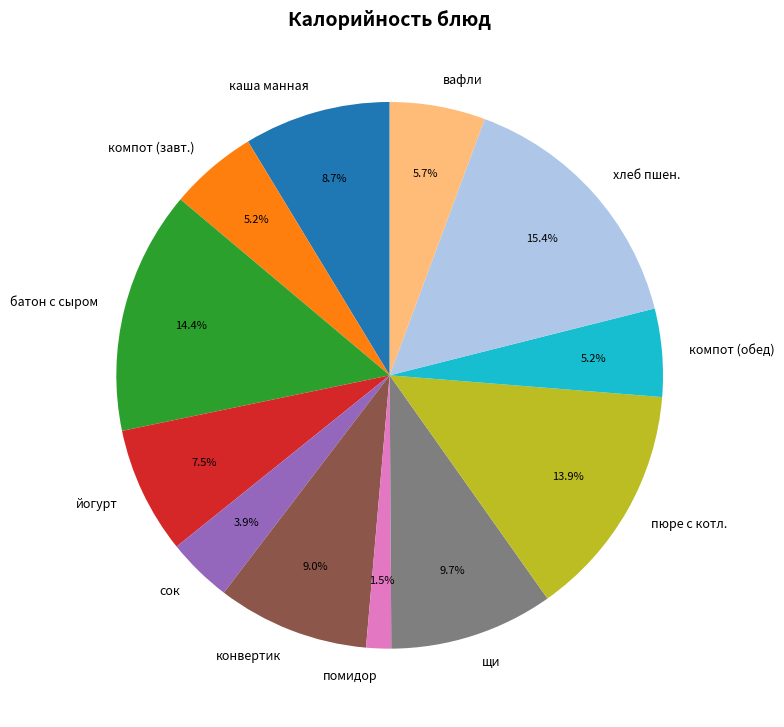

How many segments does this pie chart have?

12